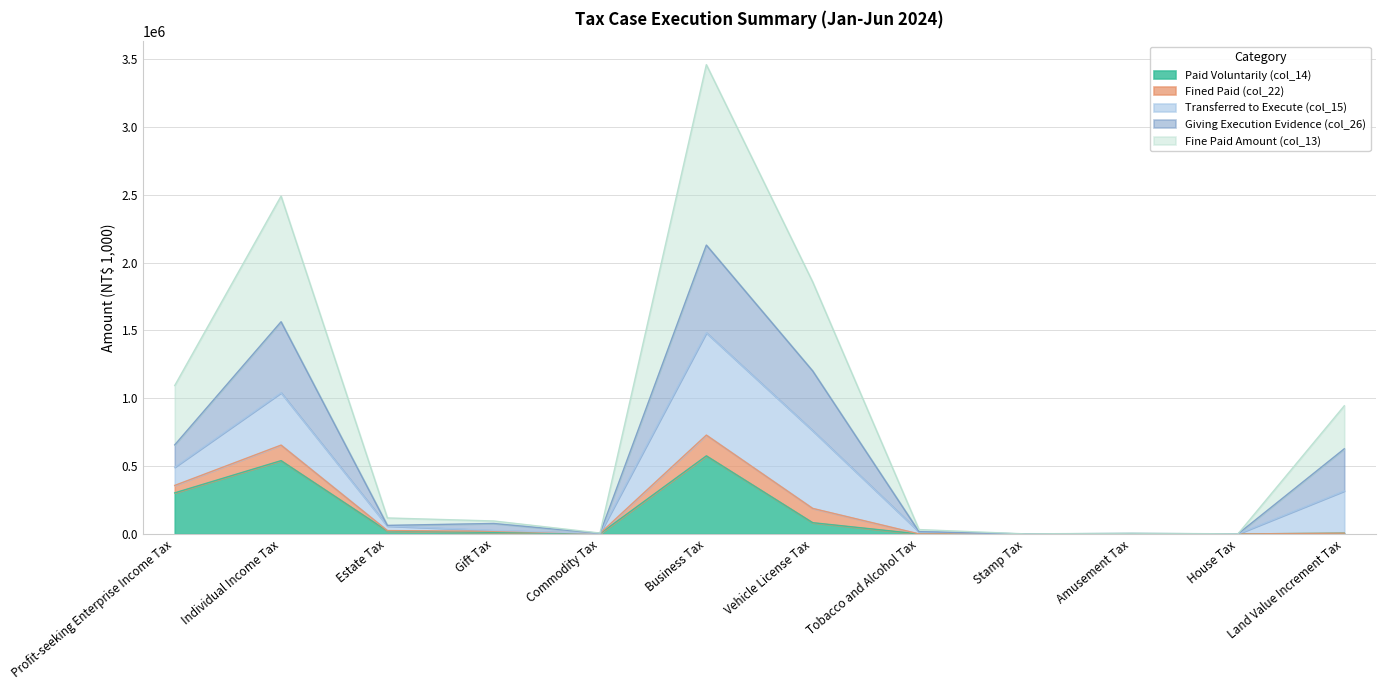

What is the total value across all series at Business Tax?

3458822